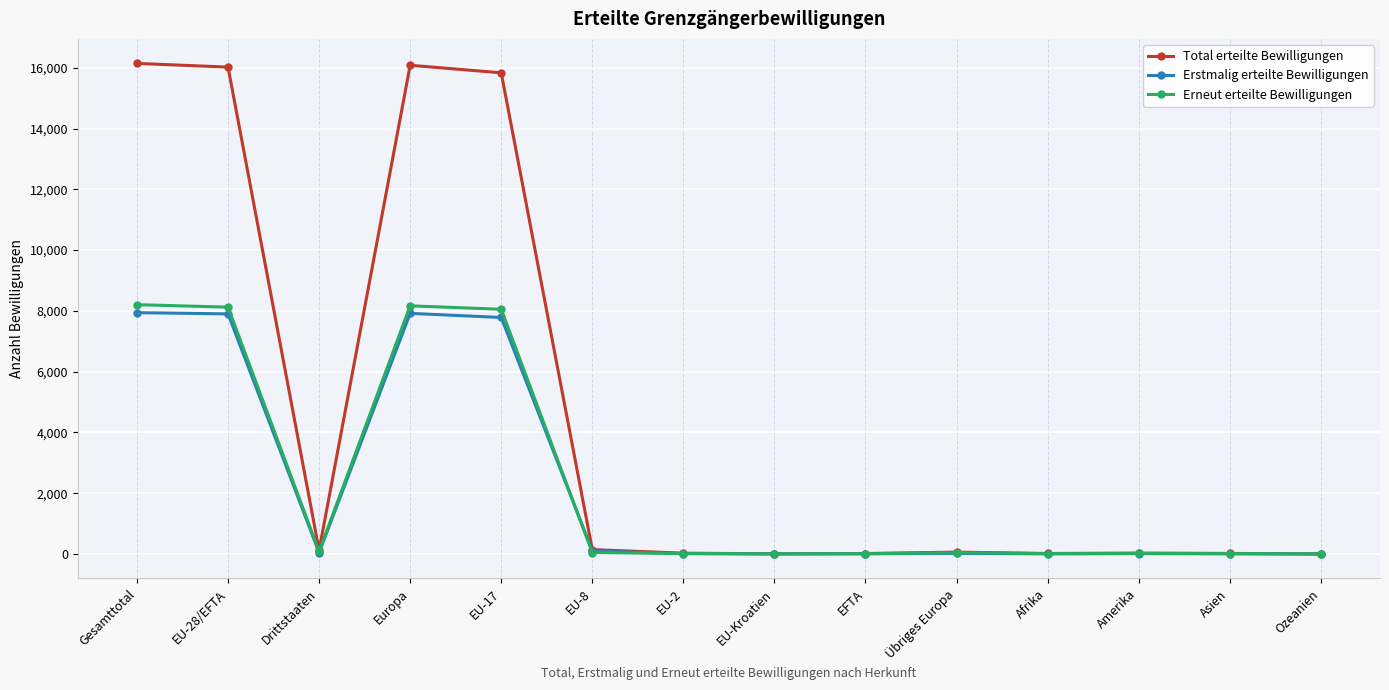

What is the difference between the maximum and second lowest values in the Erneut erteilte Bewilligungen series?

8200